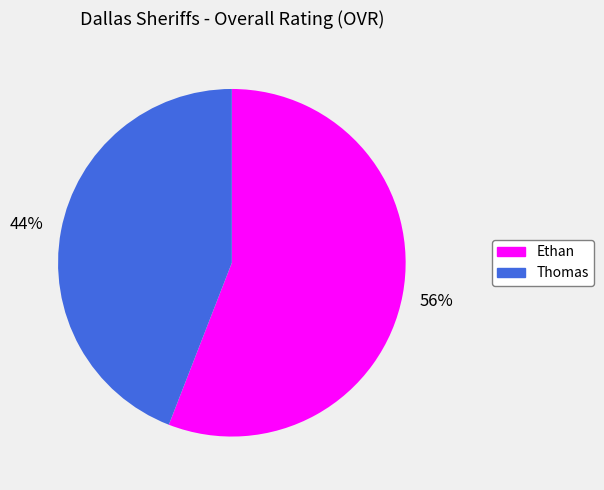

Which slice is the smallest?

Thomas